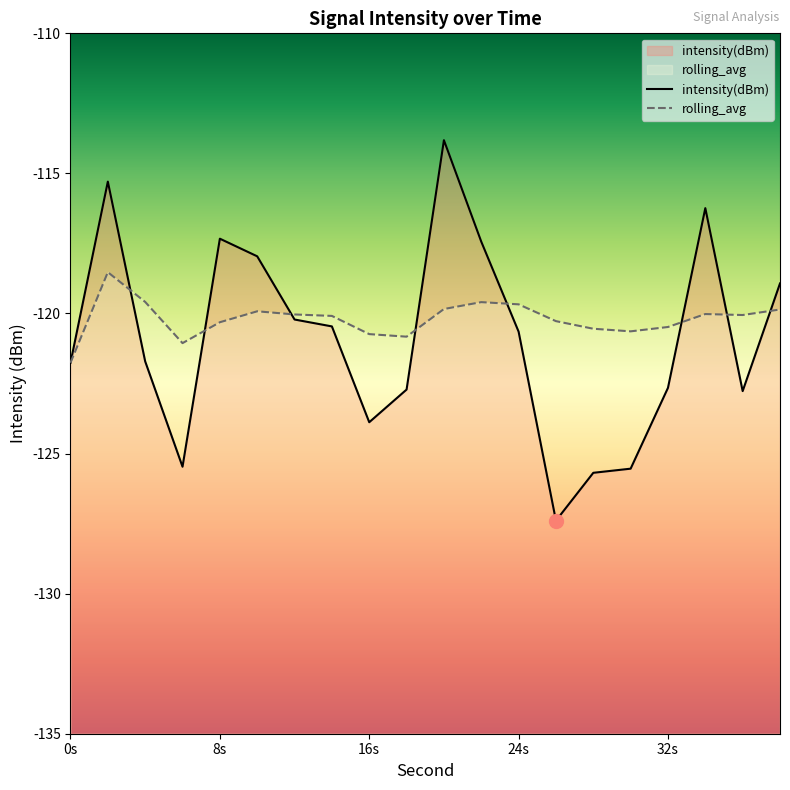

True or false: intensity(dBm) has a value of -120.6 at 24s.

True